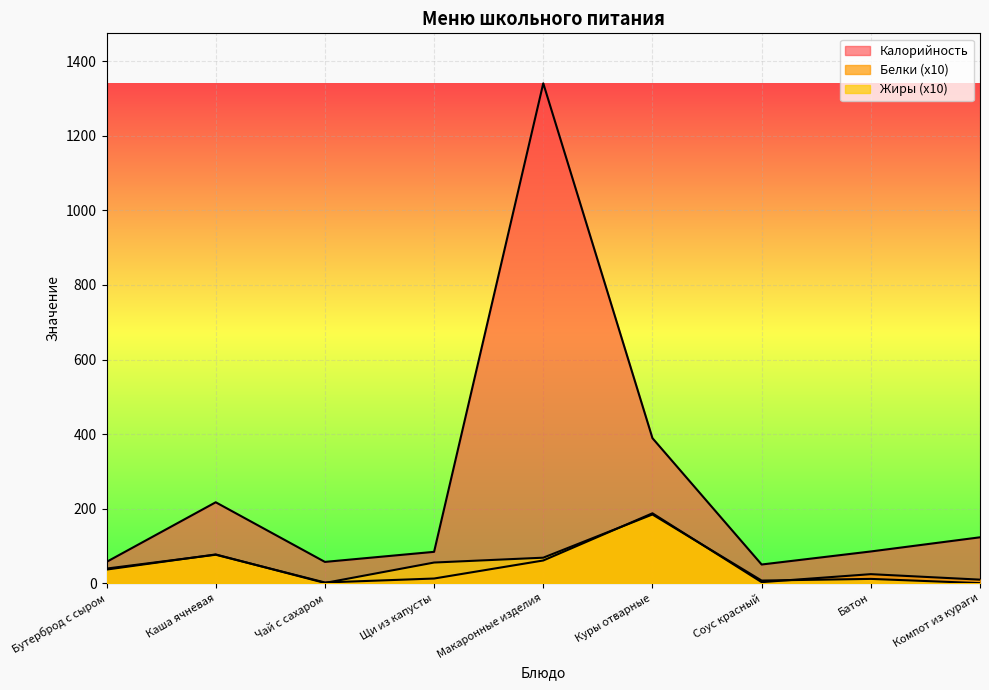

Is the value of Жиры at Батон greater than the value of Калорийность at Куры отварные?

No